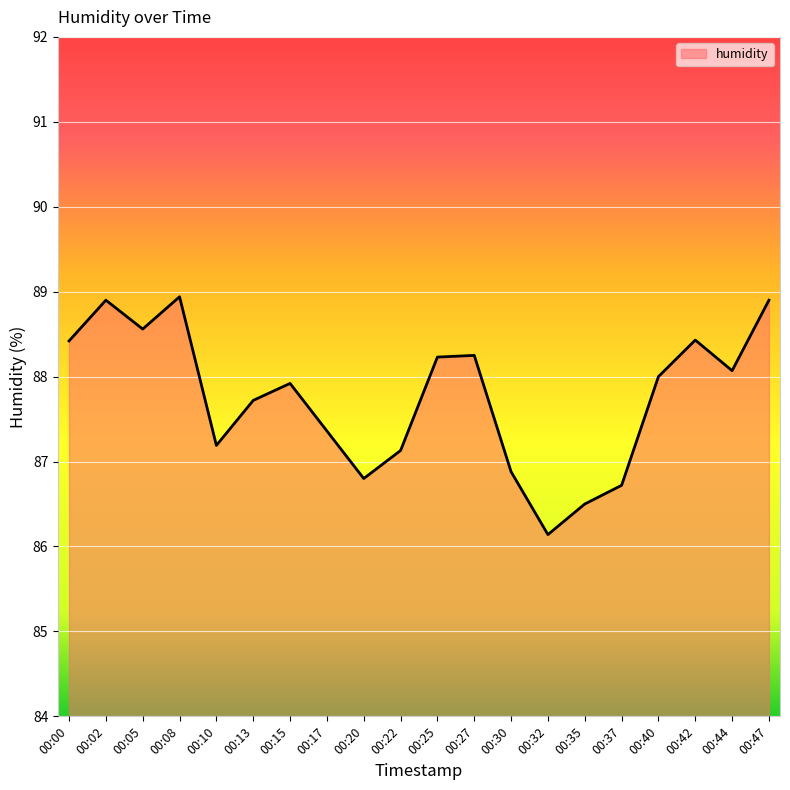

True or false: the data shows 117.6 at 00:10.

False